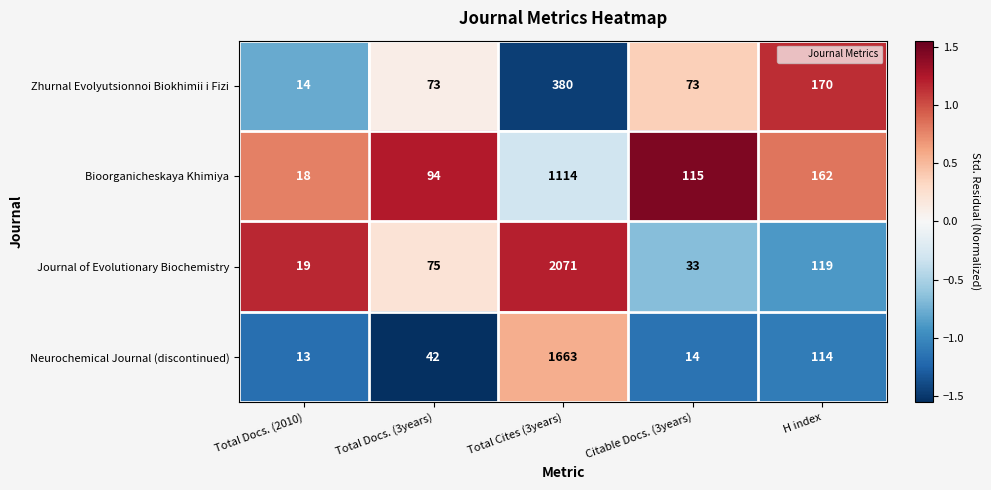

Reading right to left, what are all the values shown in this chart?

Zhurnal Evolyutsionnoi Biokhimii i Fizi: H index=170	Citable Docs. (3years)=73	Total Cites (3years)=380	Total Docs. (3years)=73	Total Docs. (2010)=14
Bioorganicheskaya Khimiya: H index=162	Citable Docs. (3years)=115	Total Cites (3years)=1114	Total Docs. (3years)=94	Total Docs. (2010)=18
Journal of Evolutionary Biochemistry: H index=119	Citable Docs. (3years)=33	Total Cites (3years)=2071	Total Docs. (3years)=75	Total Docs. (2010)=19
Neurochemical Journal (discontinued): H index=114	Citable Docs. (3years)=14	Total Cites (3years)=1663	Total Docs. (3years)=42	Total Docs. (2010)=13